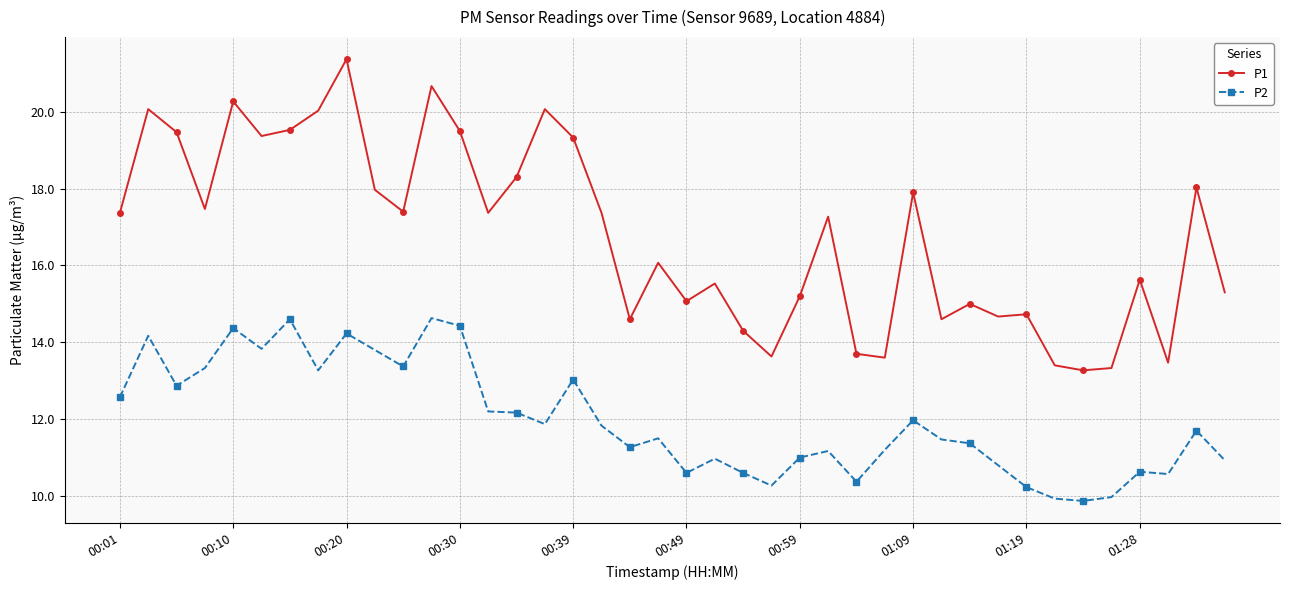

Which series has the largest total across all categories?

P1